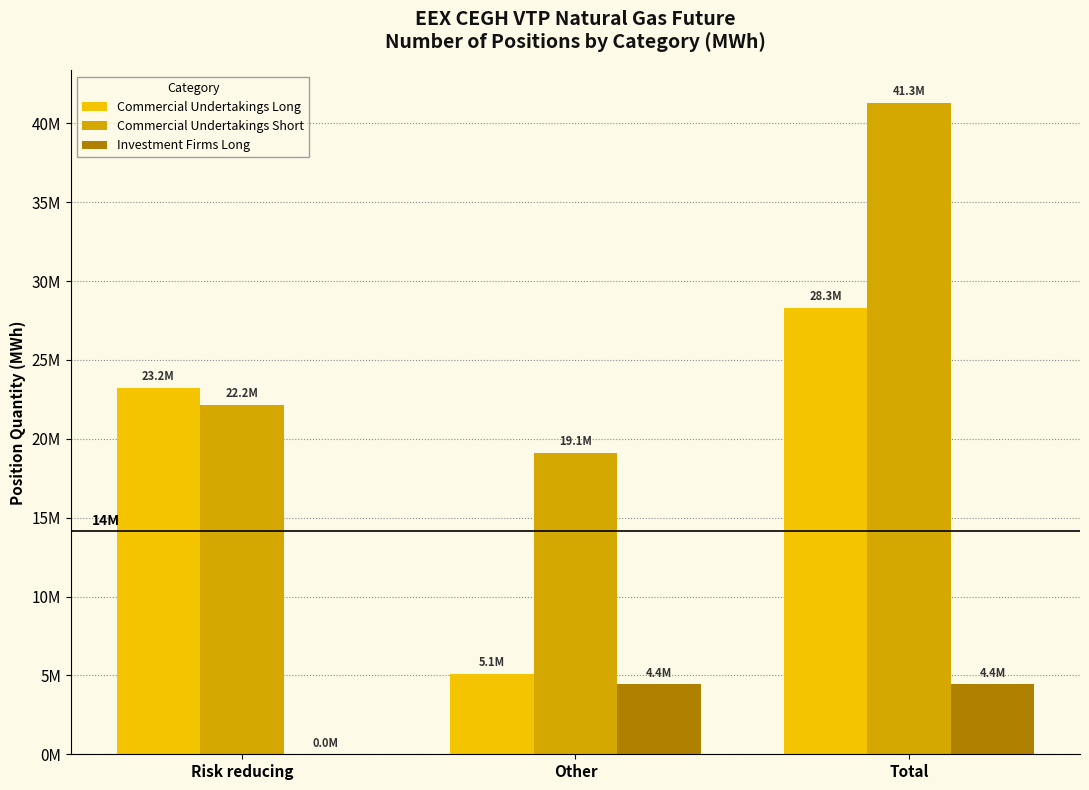

Reading left to right, list all the values displayed in this chart.

Commercial Undertakings Long: 23221004	5083579	28304583
Commercial Undertakings Short: 22160615	19130919	41291534
Investment Firms Long: 0	4440031	4440031